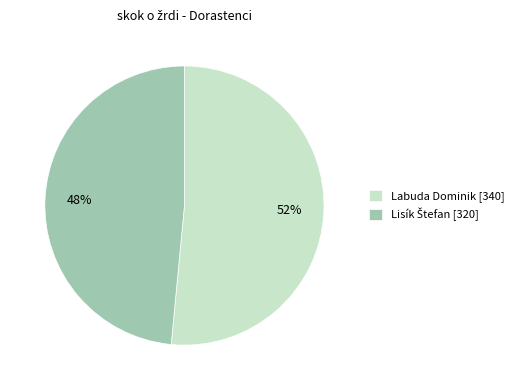

Count the number of slices in the pie.

2